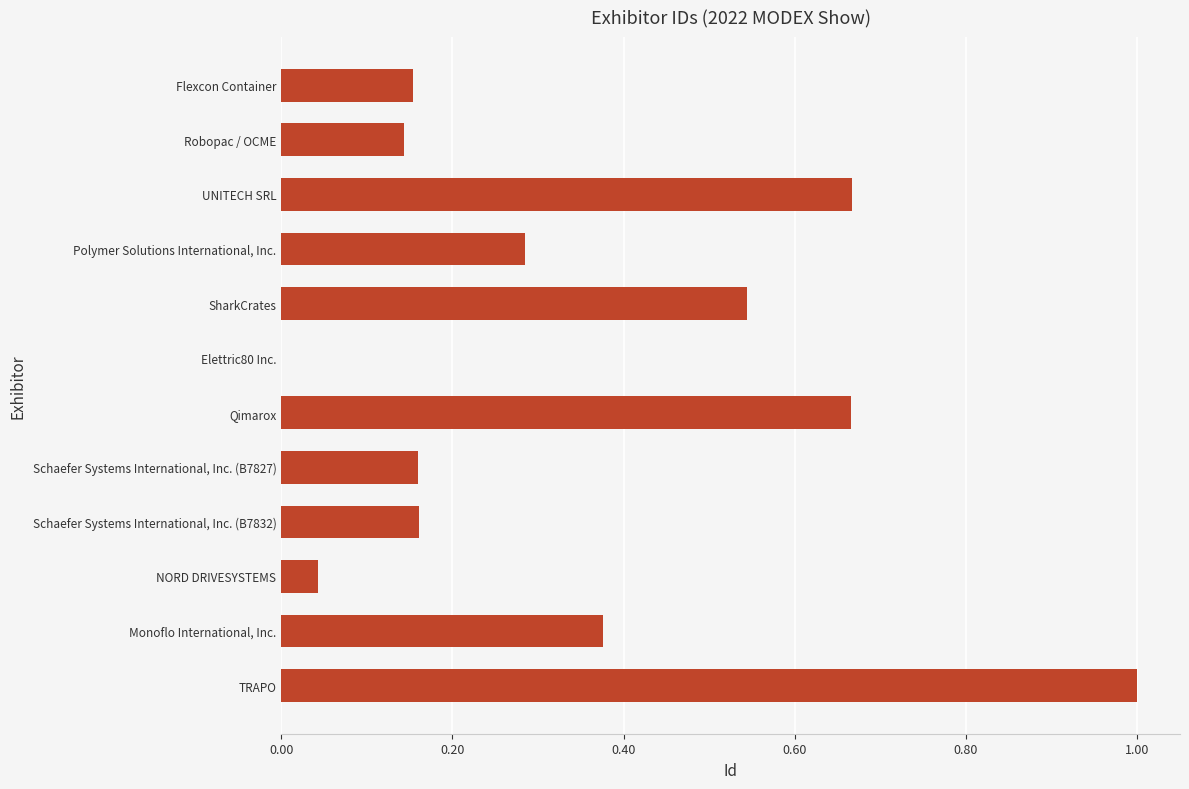

What is the sum of all values?

4.2